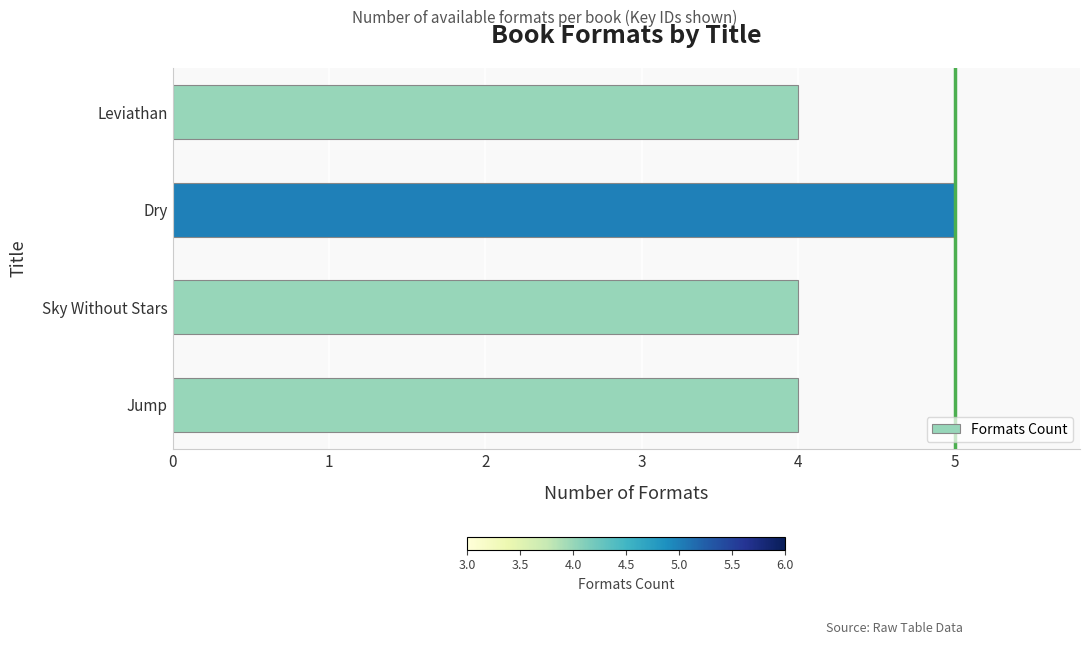

Is it true that the value at Jump is 4?

True